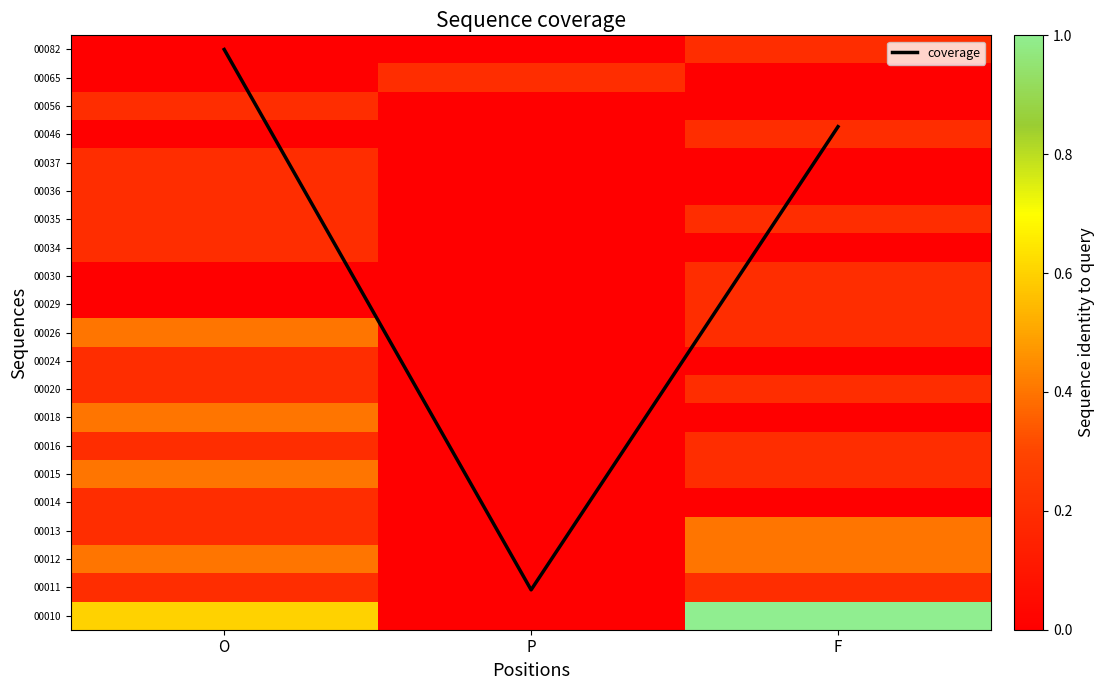

Rank the categories by 00020 value from highest to lowest.

O, F, P